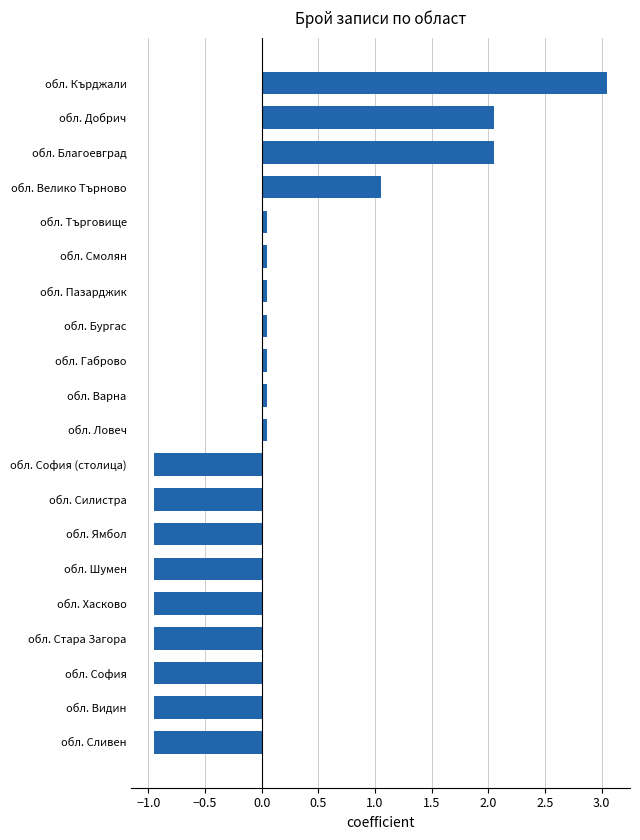

True or false: the data shows 1.1 at обл. Добрич.

False